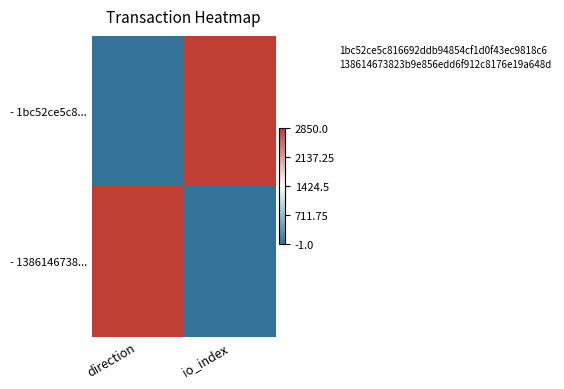

Count the number of categories in the chart.

2